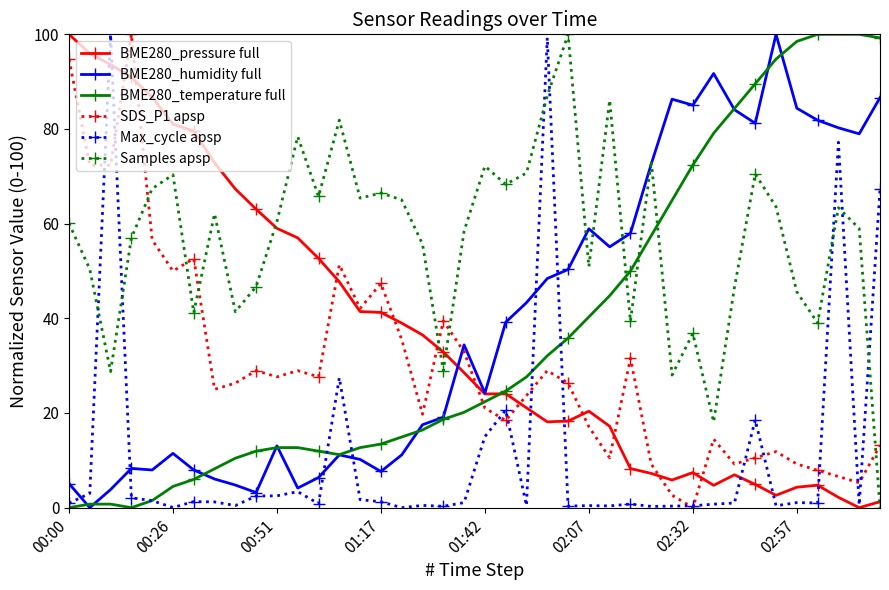

True or false: BME280_humidity full has more than 2 interior local peaks.

True